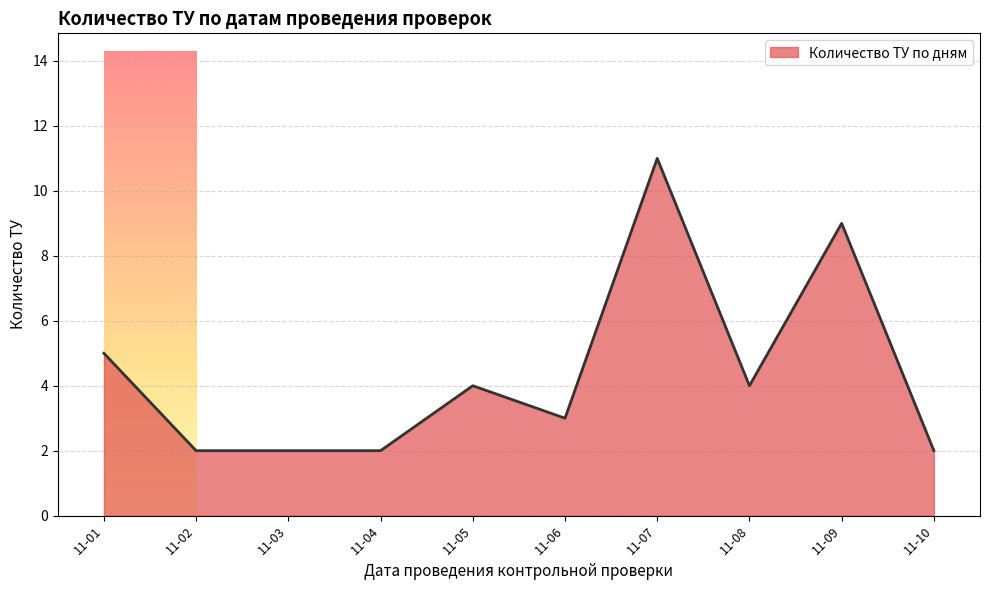

What is the minimum value shown in the chart?

2